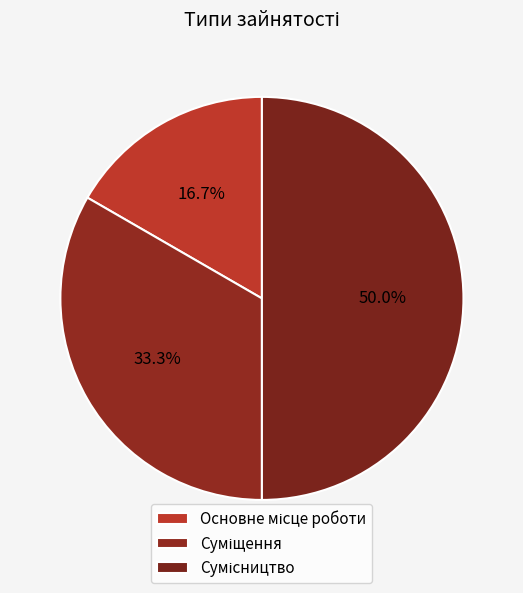

How many slices are in this pie chart?

3